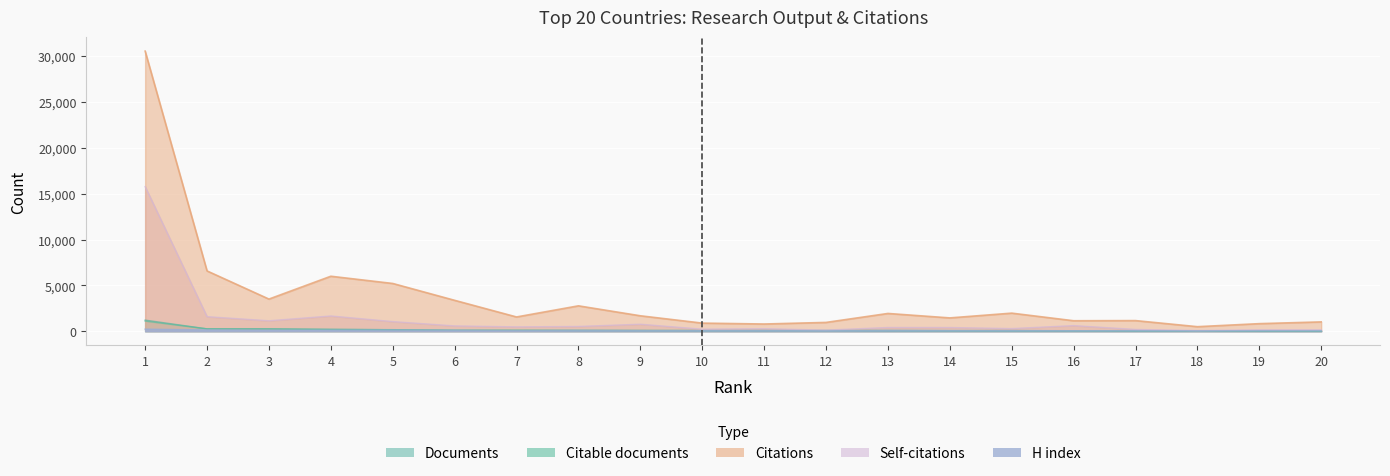

True or false: Citations and Citable documents cross at least once.

False